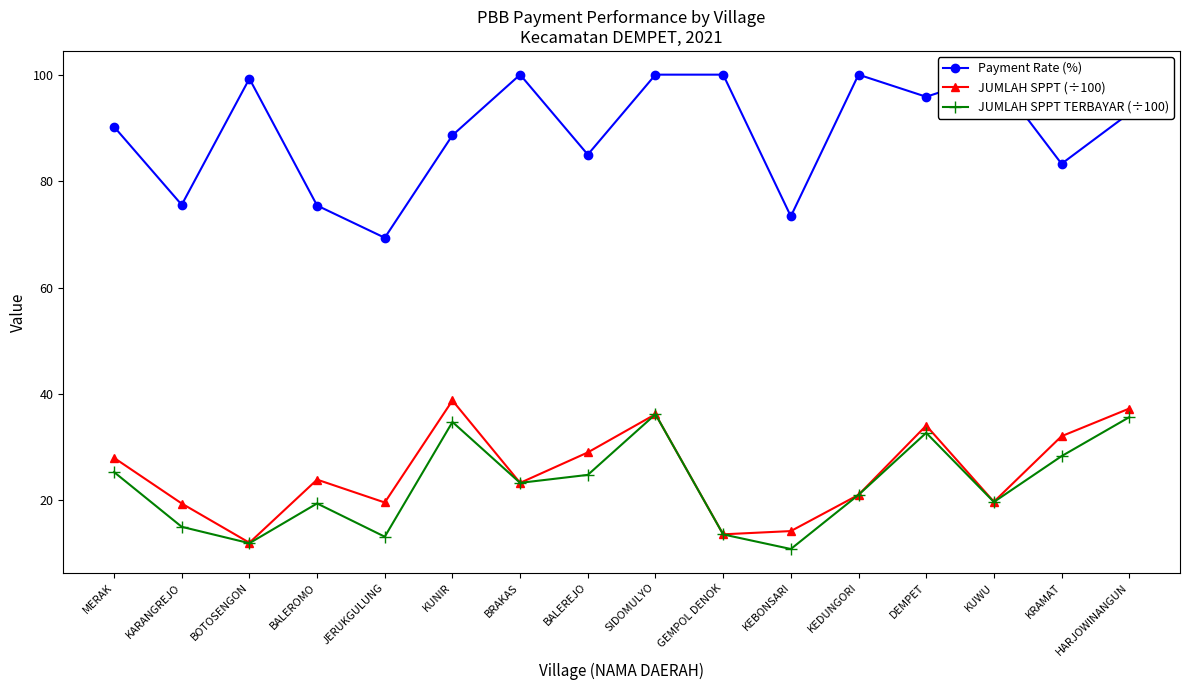

What is the average value of the Payment Rate (%) series?

89.3